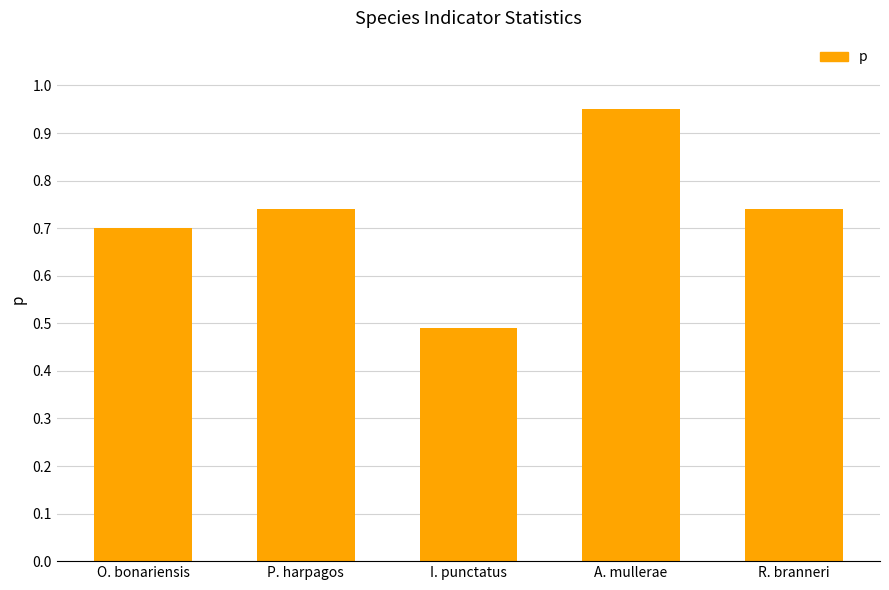

Which label corresponds to the largest value in the chart?

A. mullerae